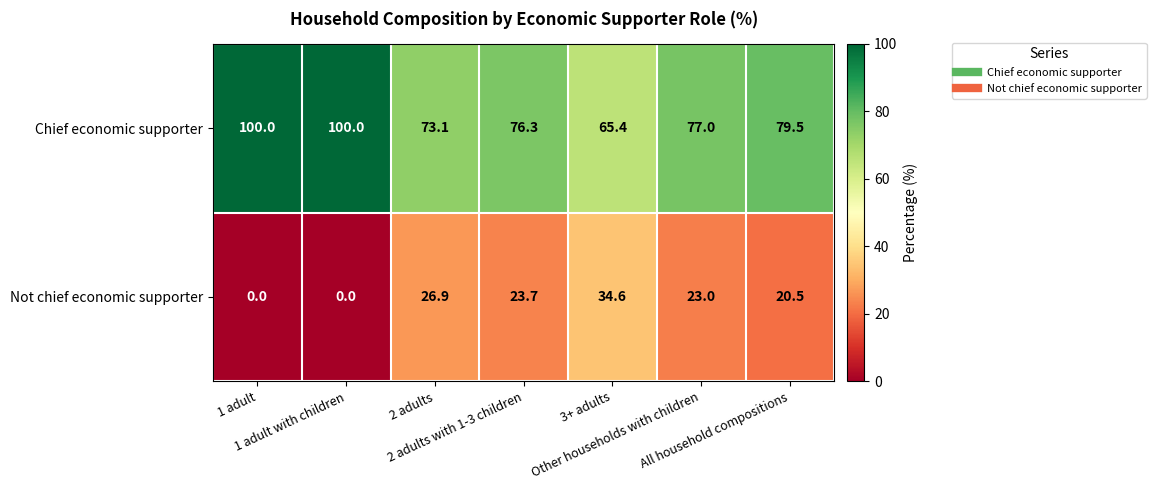

Rank the series by their maximum value, from lowest to highest.

Not chief economic supporter, Chief economic supporter